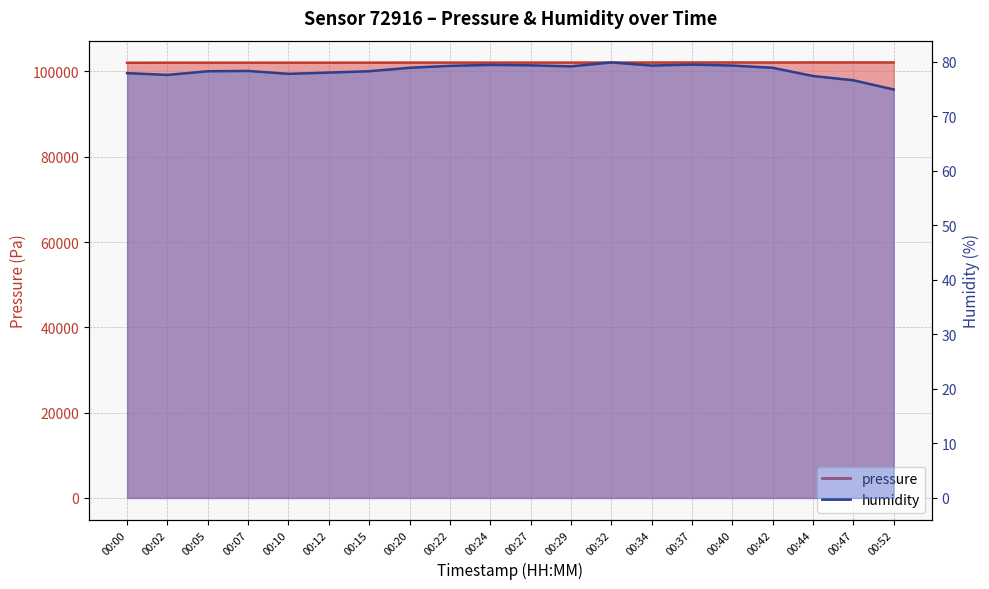

Where is the first local minimum for humidity?

00:02